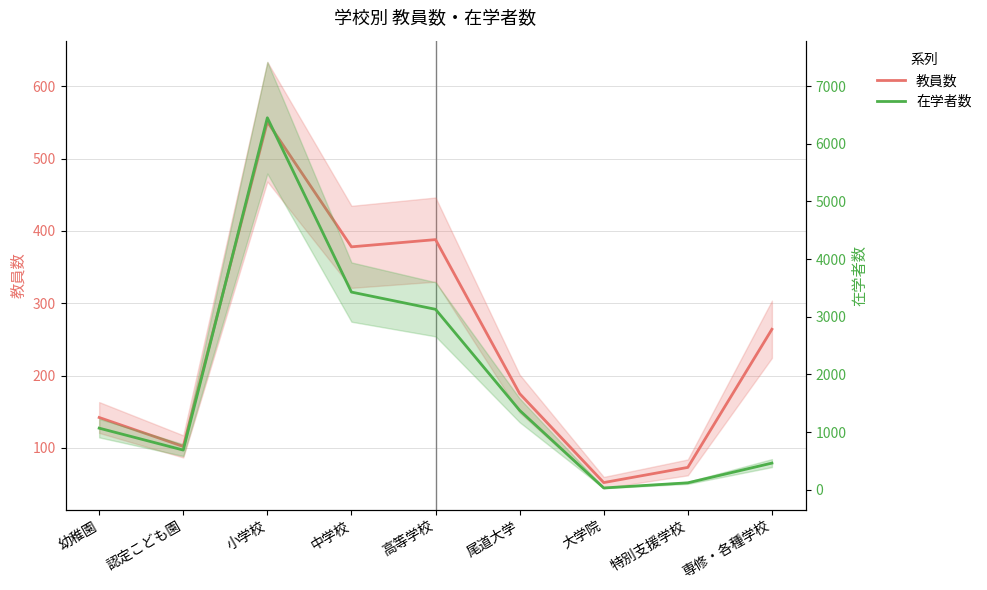

Does the chart display data point markers on the line(s)?

No